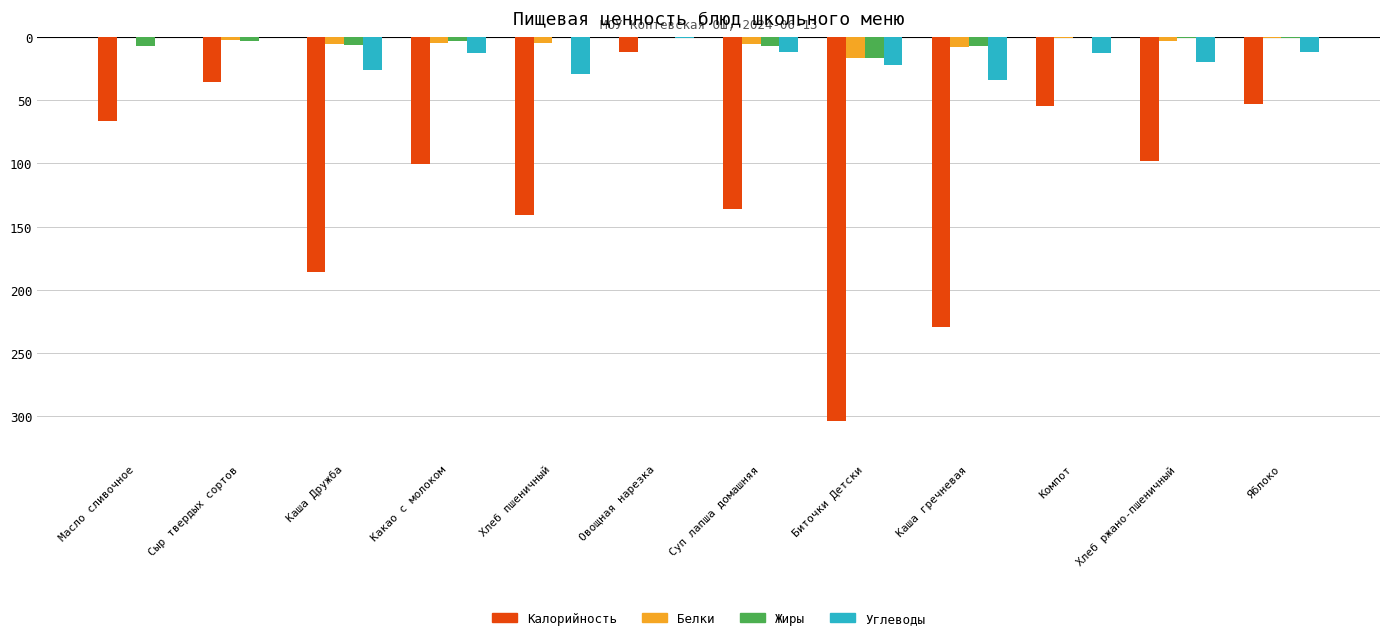

What are all the series names shown in the legend?

Калорийность, Белки, Жиры, Углеводы